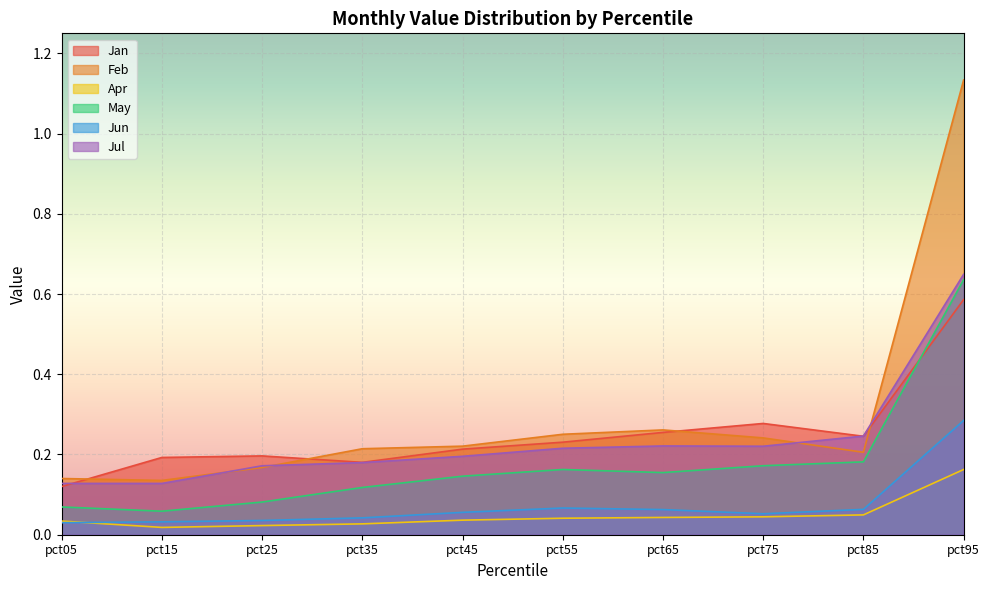

Reading left to right, transcribe all the data shown in this chart.

Jan: 0.1	0.2	0.2	0.2	0.2	0.2	0.3	0.3	0.2	0.6
Feb: 0.1	0.1	0.2	0.2	0.2	0.3	0.3	0.2	0.2	1.1
Apr: 0.0	0.0	0.0	0.0	0.0	0.0	0.0	0.0	0.0	0.2
May: 0.1	0.1	0.1	0.1	0.1	0.2	0.2	0.2	0.2	0.6
Jun: 0.0	0.0	0.0	0.0	0.1	0.1	0.1	0.1	0.1	0.3
Jul: 0.1	0.1	0.2	0.2	0.2	0.2	0.2	0.2	0.2	0.6